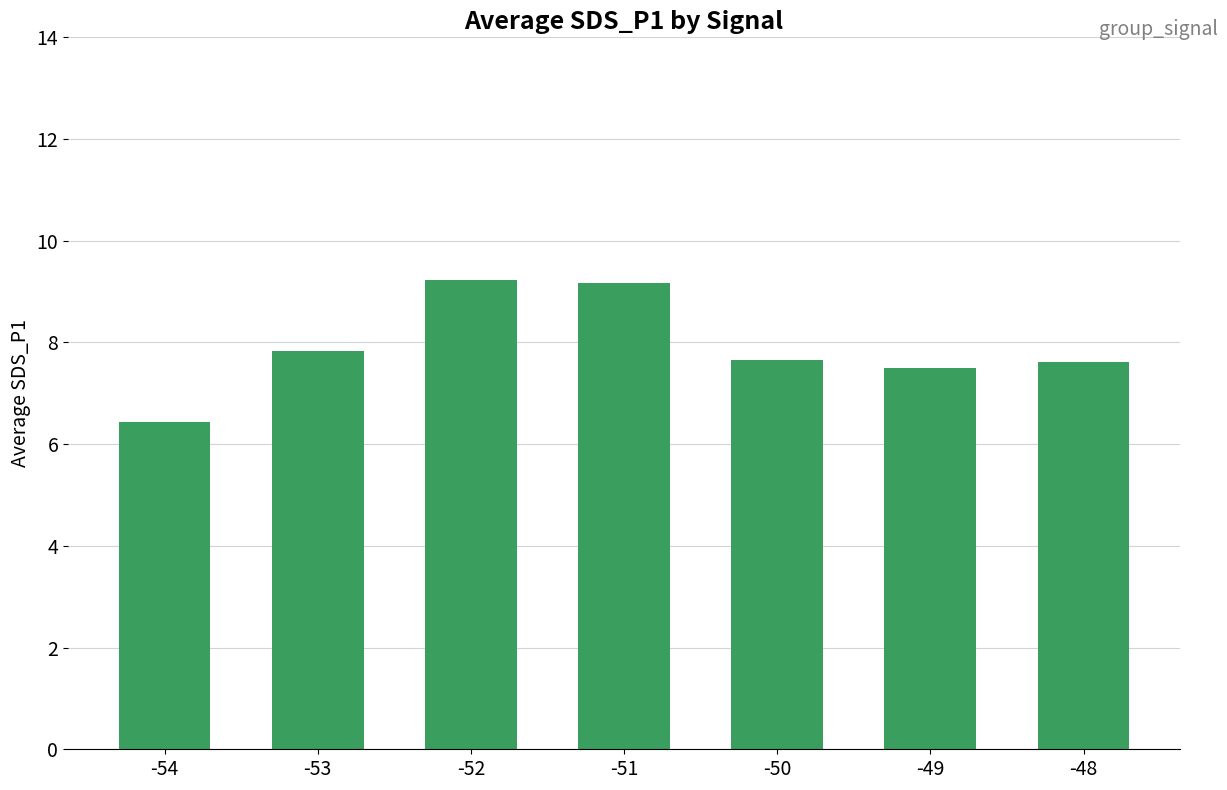

The chart shows a value of 2.9 at -49. True or false?

False